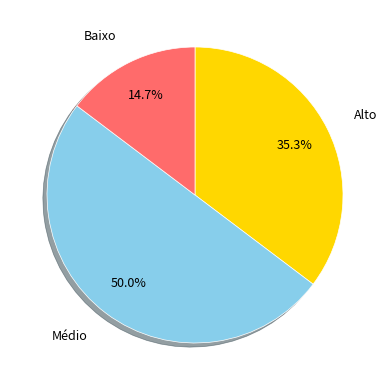

Count the number of slices in the pie.

3